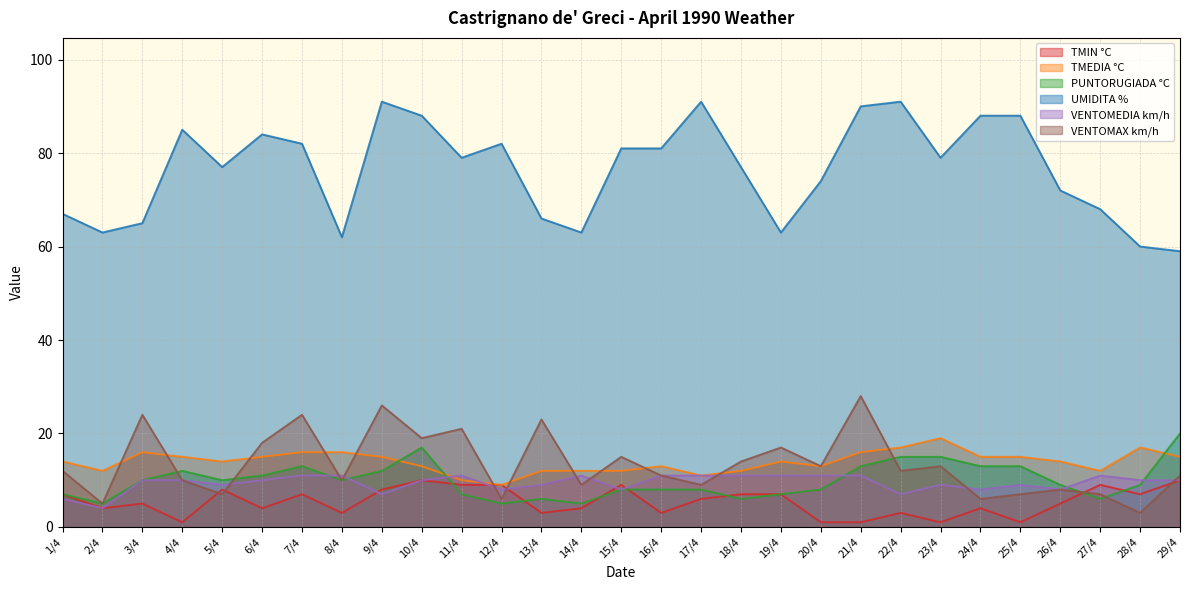

Rank the categories by VENTOMEDIA km/h value from lowest to highest.

2/4, 1/4, 9/4, 22/4, 12/4, 15/4, 24/4, 26/4, 5/4, 13/4, 23/4, 25/4, 3/4, 4/4, 6/4, 10/4, 28/4, 29/4, 7/4, 8/4, 11/4, 14/4, 16/4, 17/4, 18/4, 19/4, 20/4, 21/4, 27/4